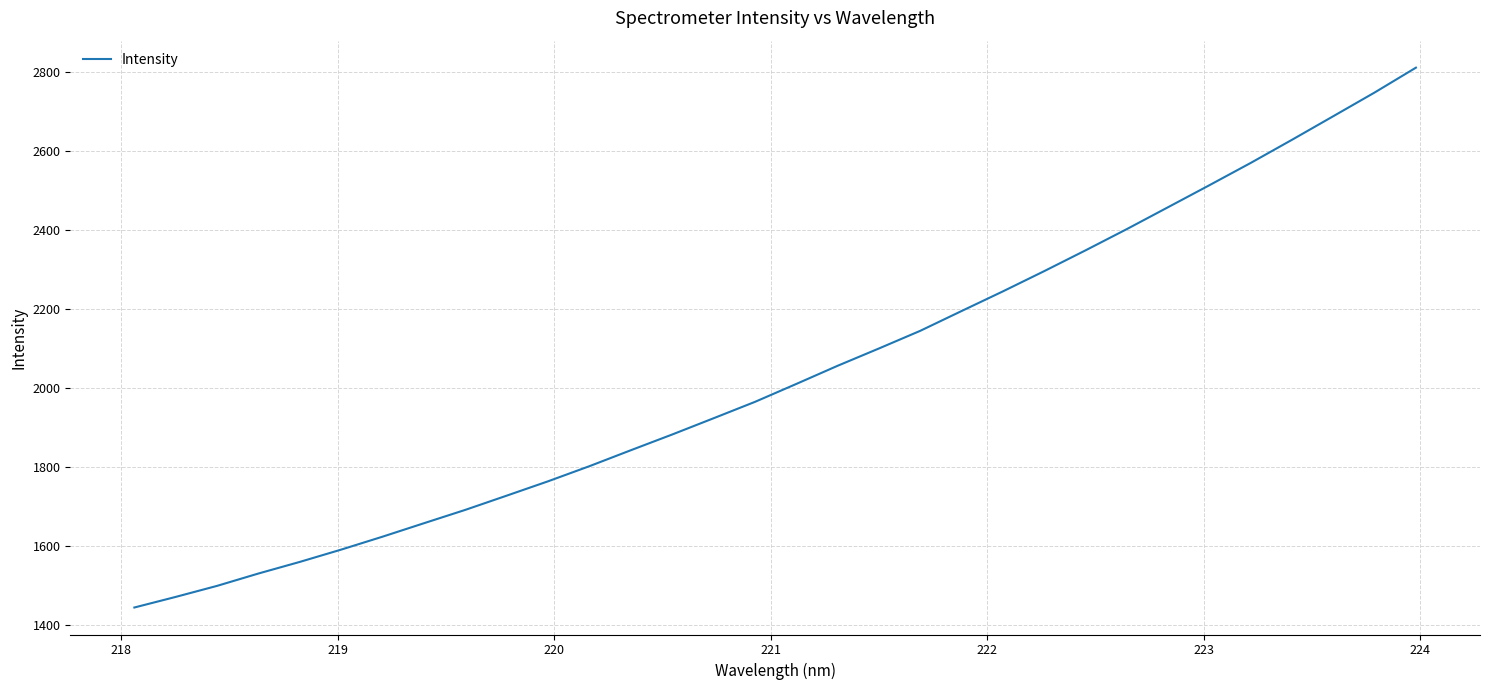

What is the minimum value shown in the chart?

1445.0